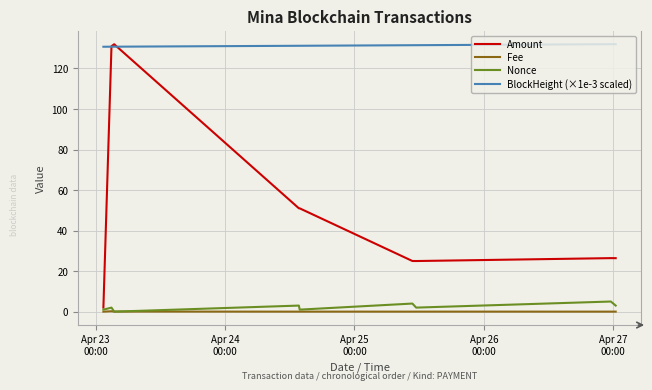

Which series has the largest range (max minus min)?

Amount